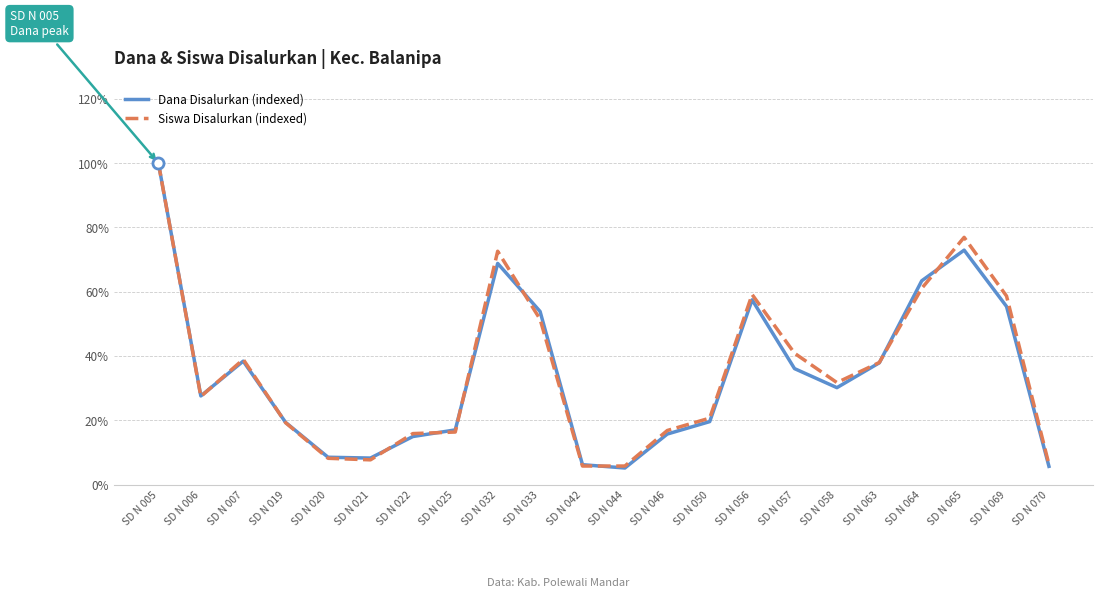

Count the number of data series in this chart.

2